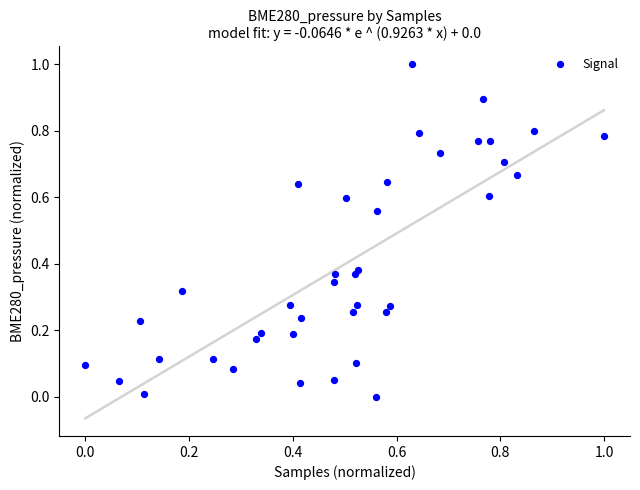

What is the range of X values (max minus min)?

1.0